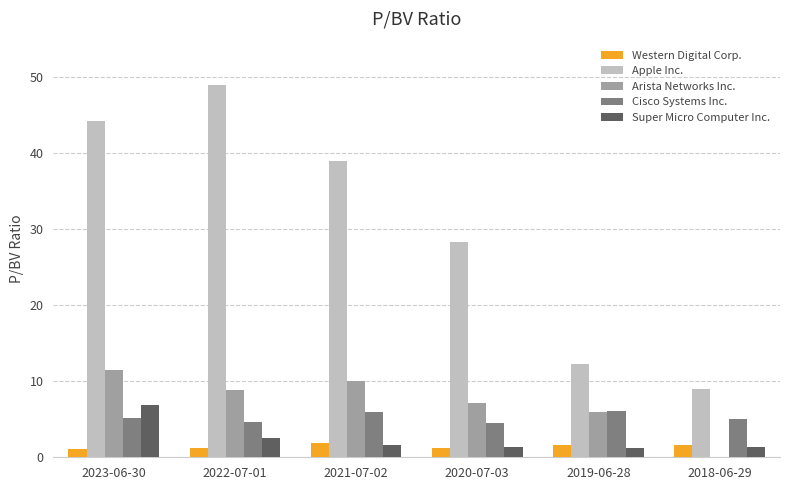

What is the sum of the Super Micro Computer Inc. values at 2020-07-03 and 2018-06-29?

2.7